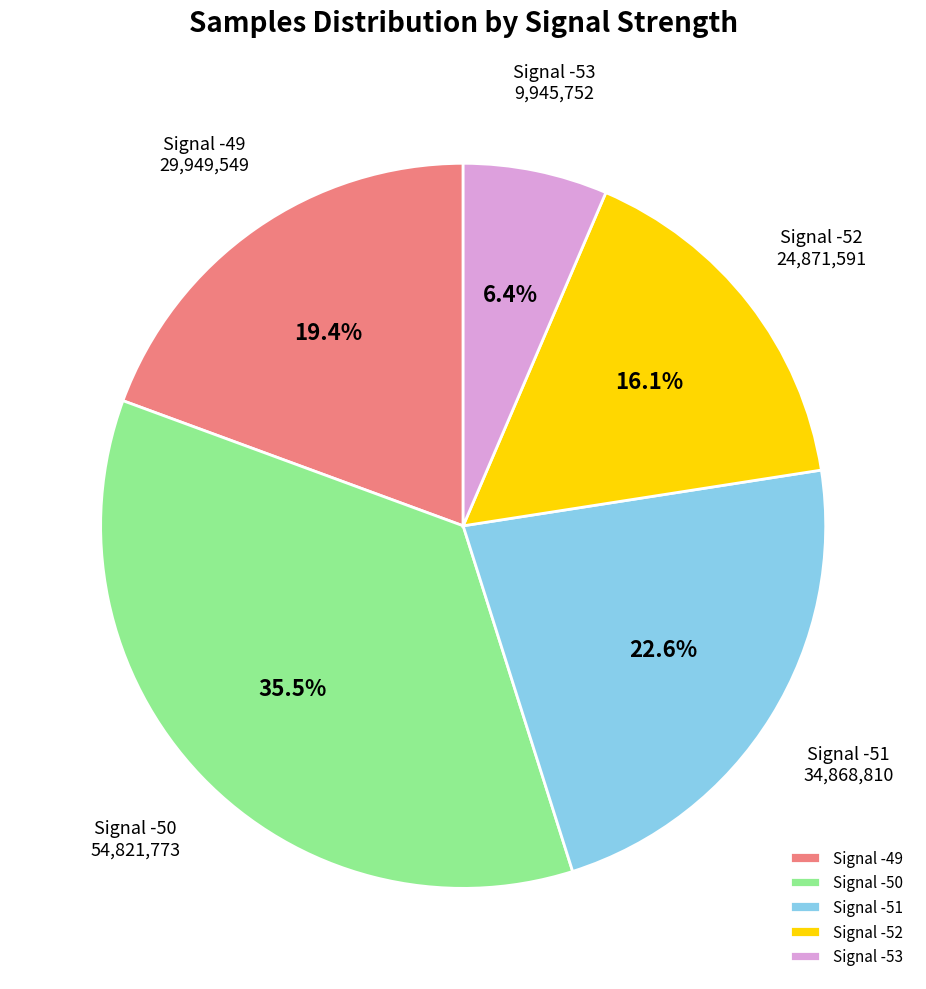

Which category has the biggest portion of the pie?

Signal -50